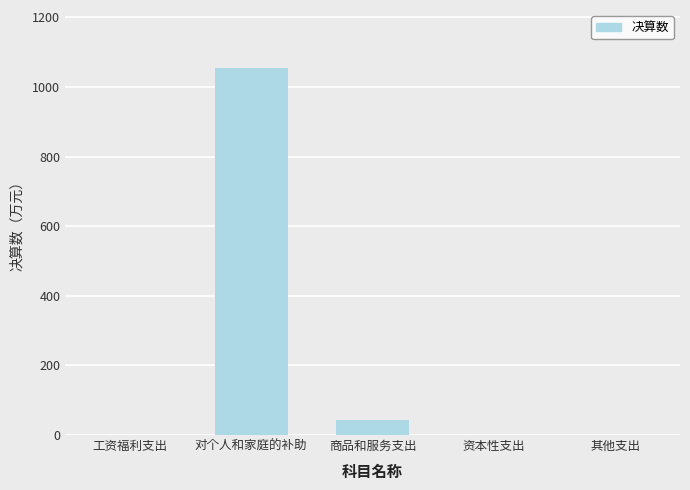

Reading left to right, extract all data points from this chart.

工资福利支出=0.0	对个人和家庭的补助=1052.9	商品和服务支出=43.0	资本性支出=0.0	其他支出=0.0